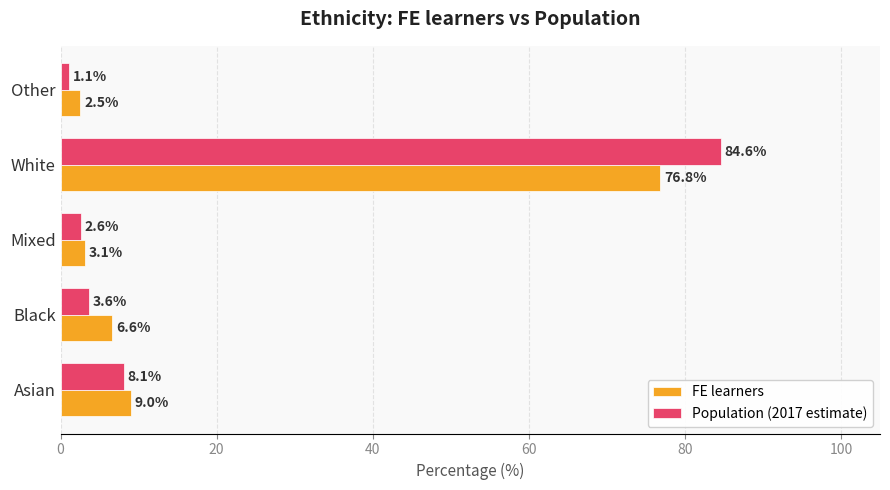

Which series has the widest spread of values?

Population (2017 estimate)